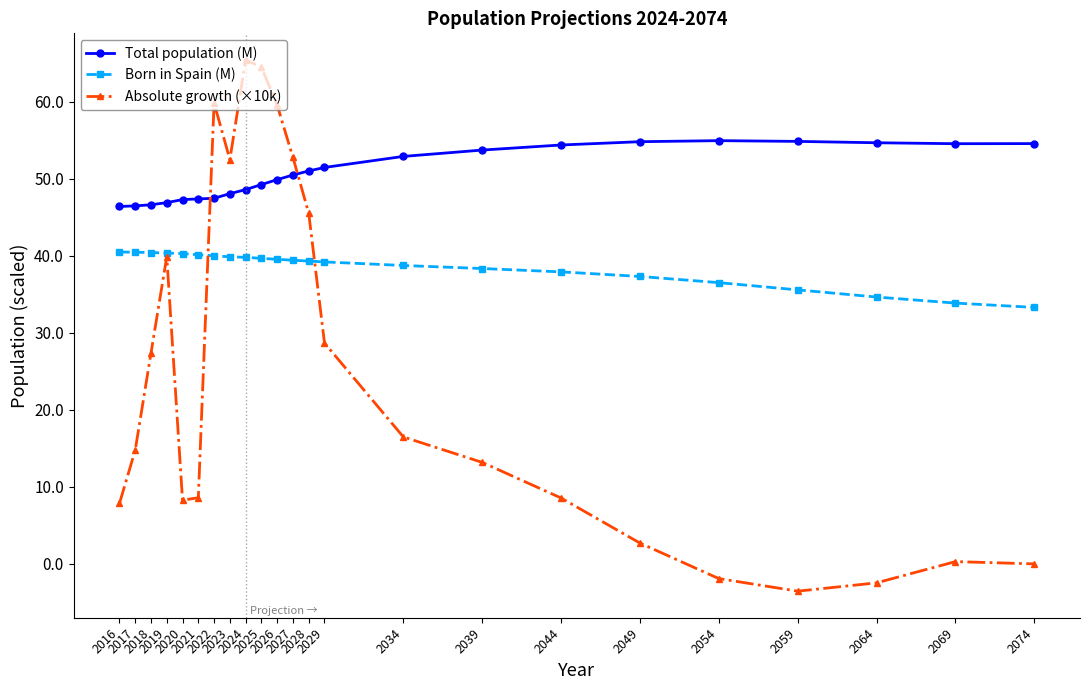

True or false: Total population (M) and Absolute growth (×10k) cross at least once.

True